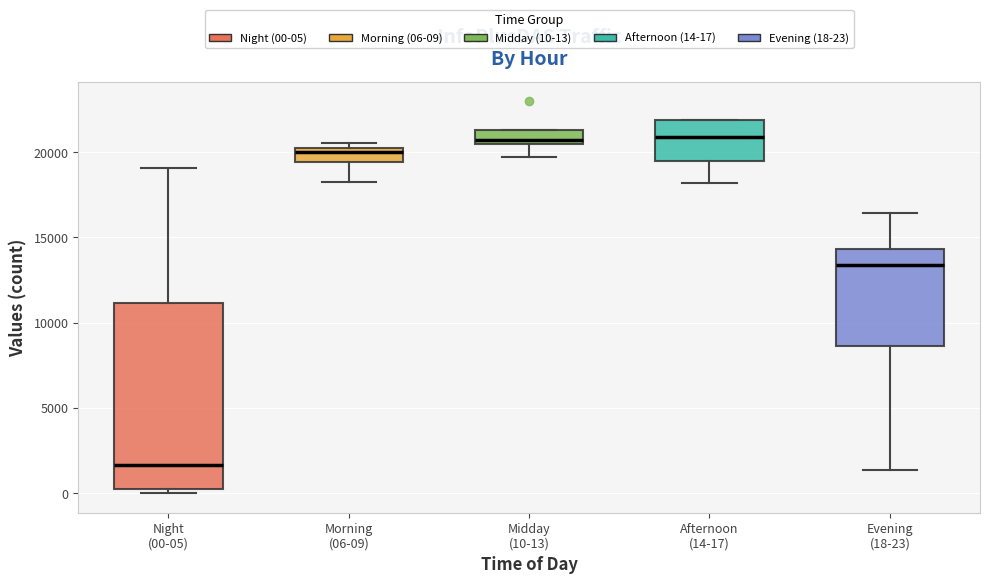

Which box is the tallest, from its lower edge to its upper edge?

Night (00-05)